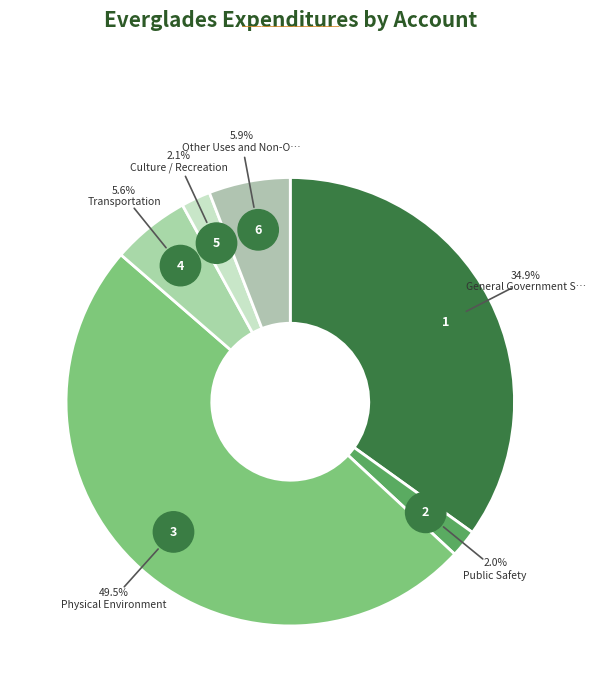

The Culture / Recreation slice represents 1% of the pie. True or false?

False